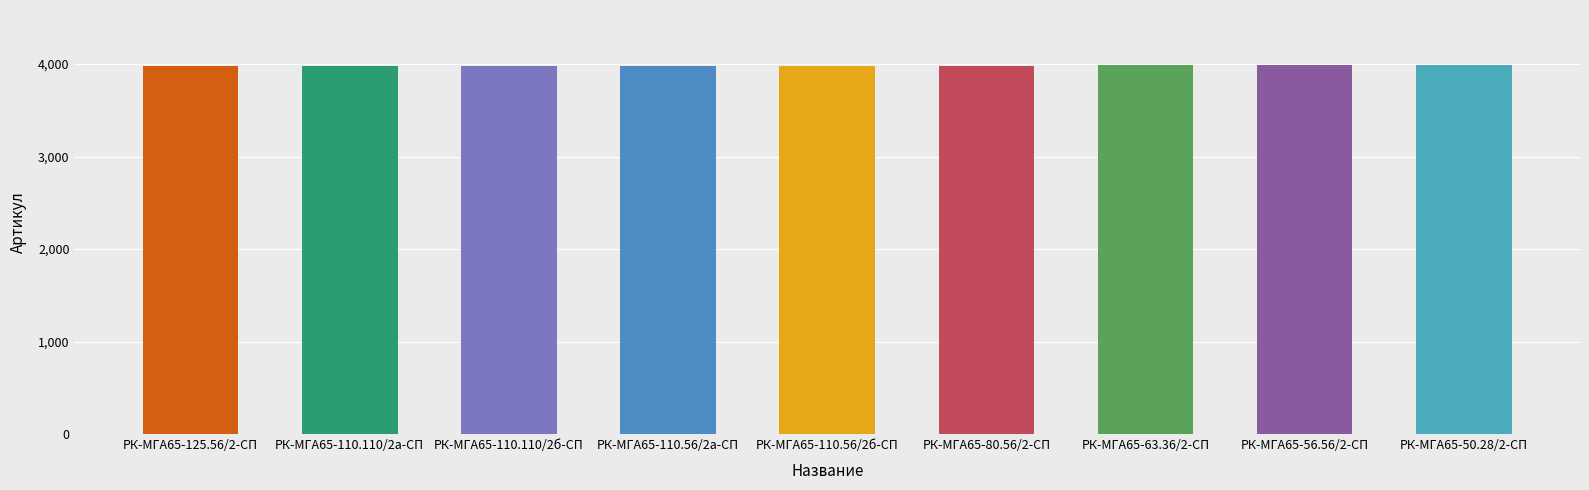

Are the bars horizontal?

No